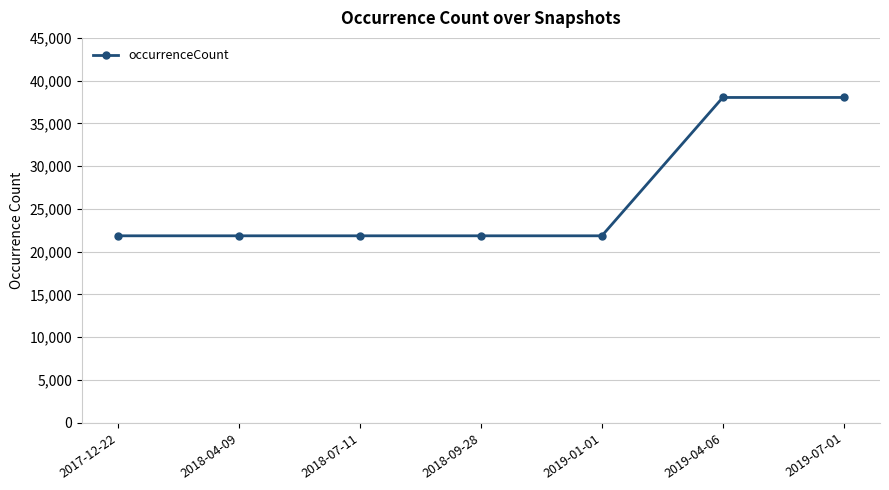

The value at 2019-07-01 is 38031. True or false?

True